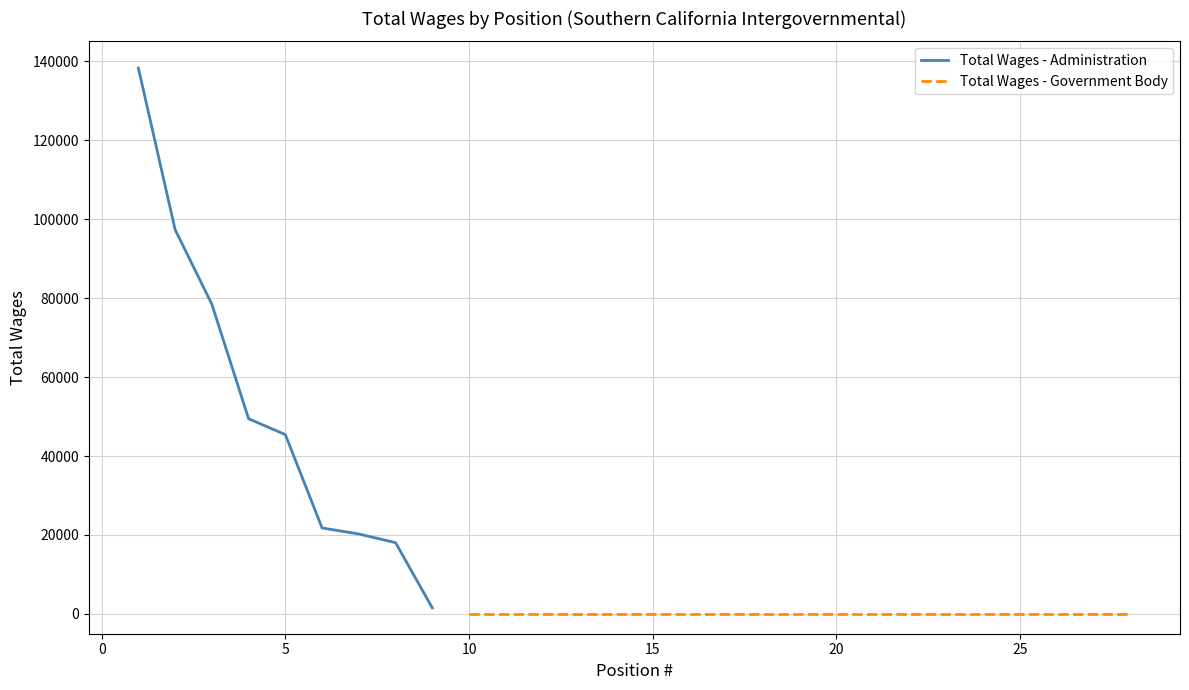

What is the difference between the maximum and minimum values?

136694